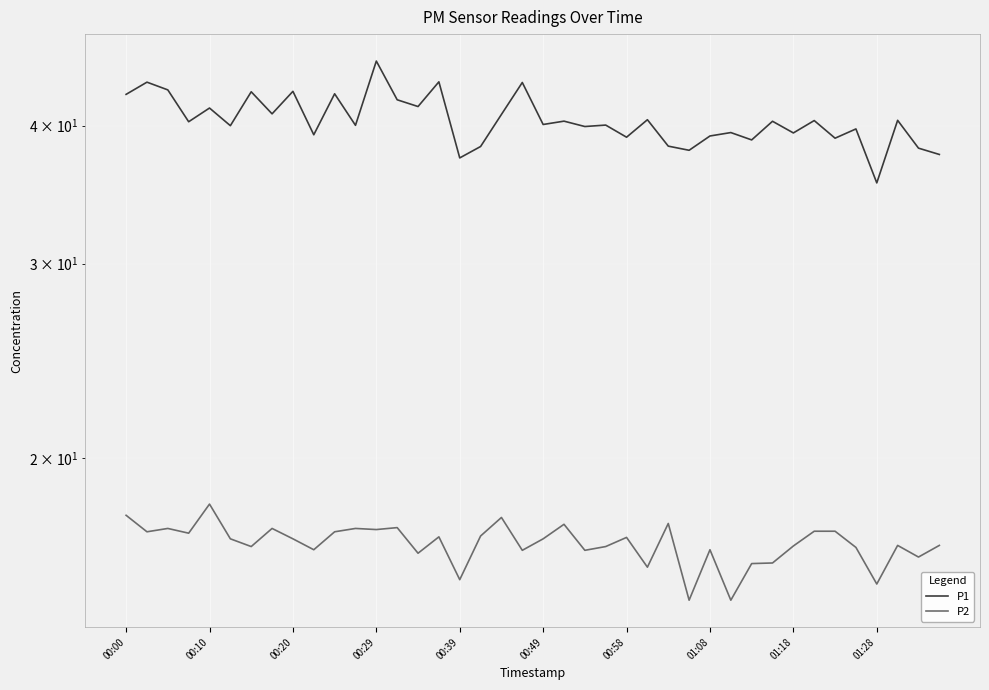

At how many categories does at least one series exceed 32?

40